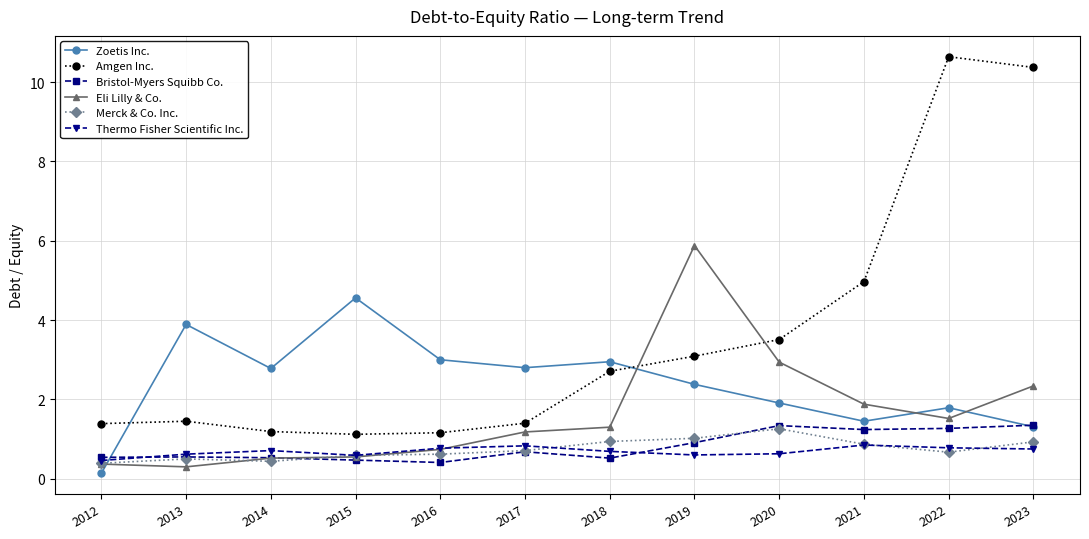

At which category does the chart reach its peak across all series?

2022